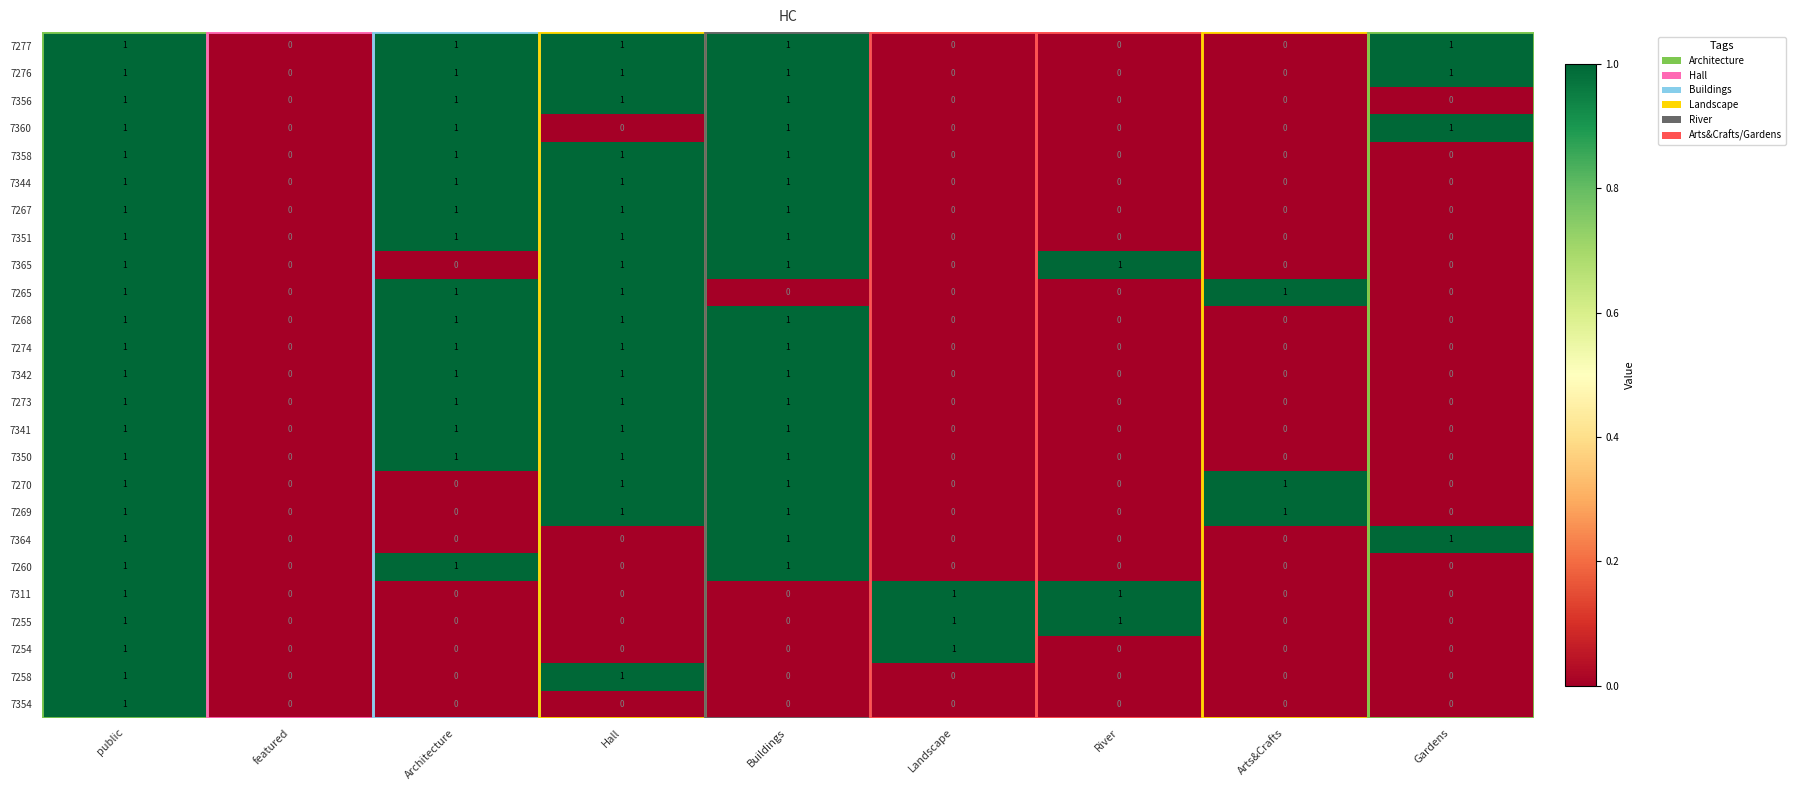

The 7360 series shows 1 at Gardens. True or false?

True